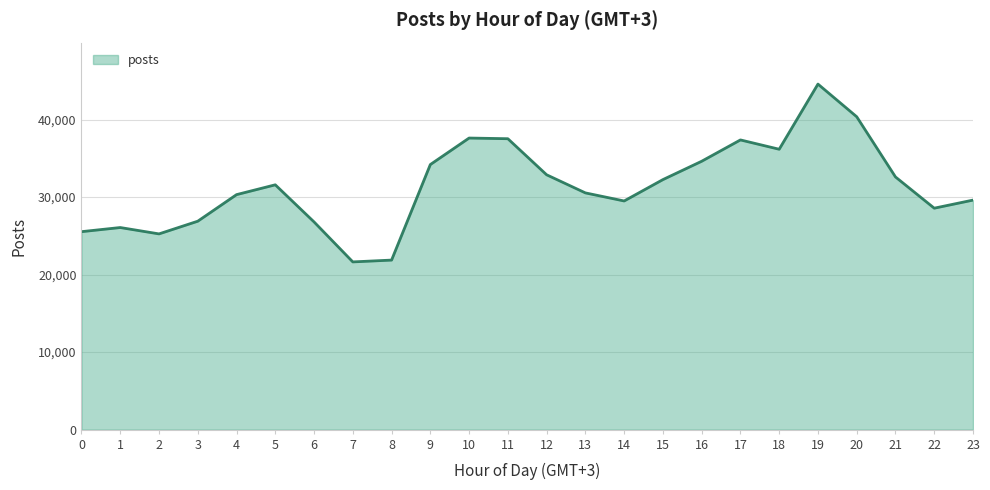

What is the maximum value shown in the chart?

44577